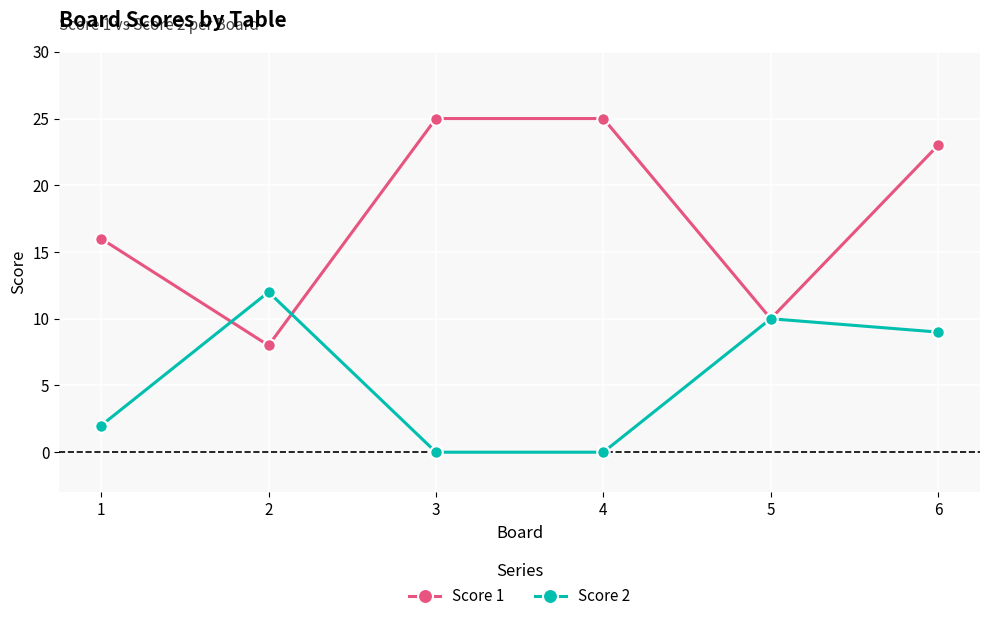

Between 2 and 4, which series saw the biggest shift?

Score 1